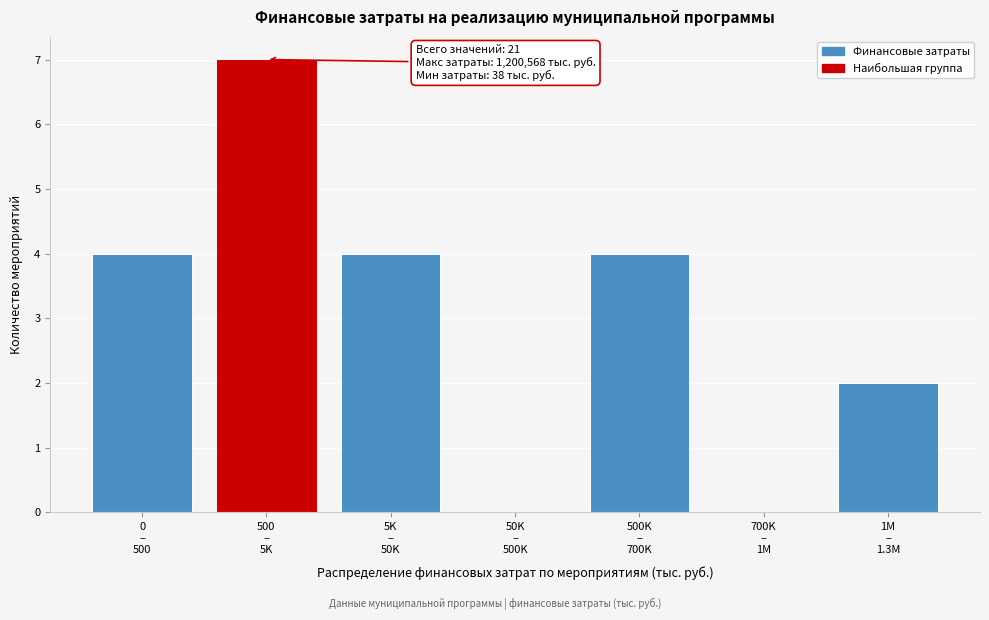

What is the maximum value shown in the chart?

7